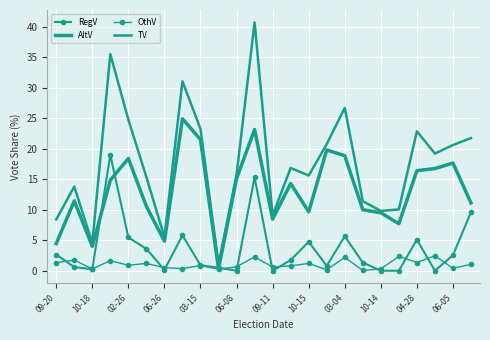

True or false: TV and RegV cross at least once.

False